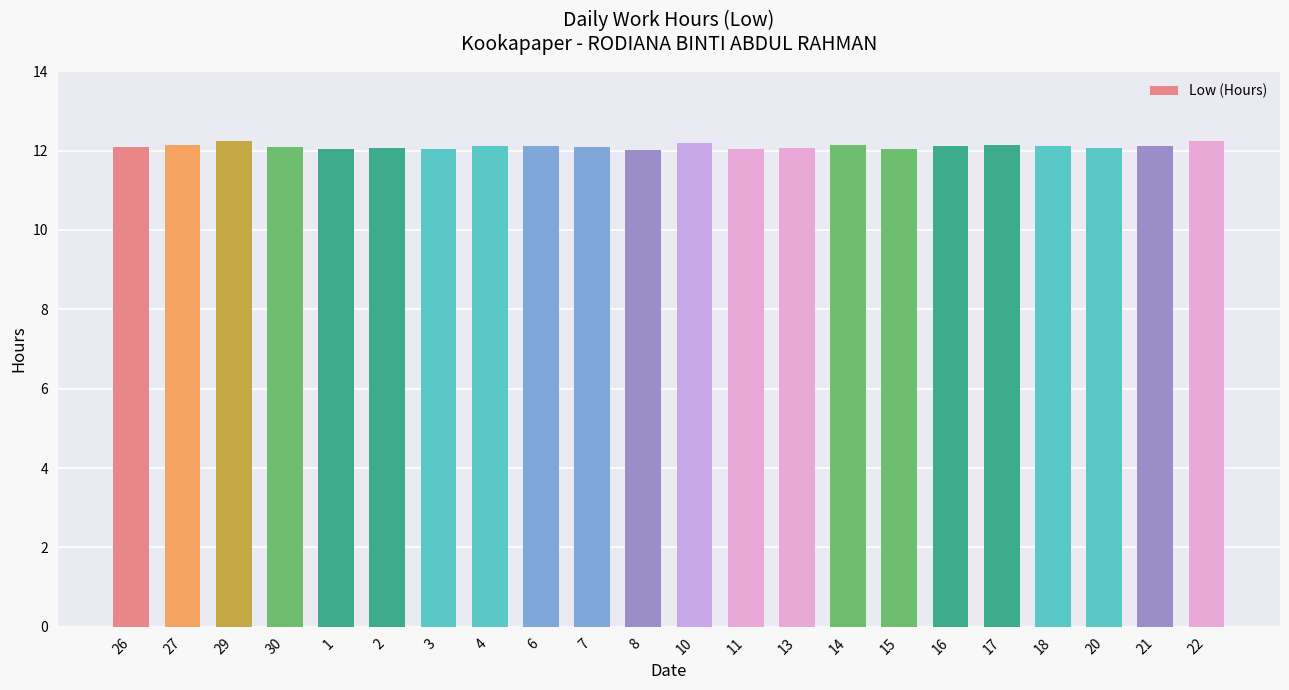

What is the ratio of the value at 1 to the value at 7?

1.0